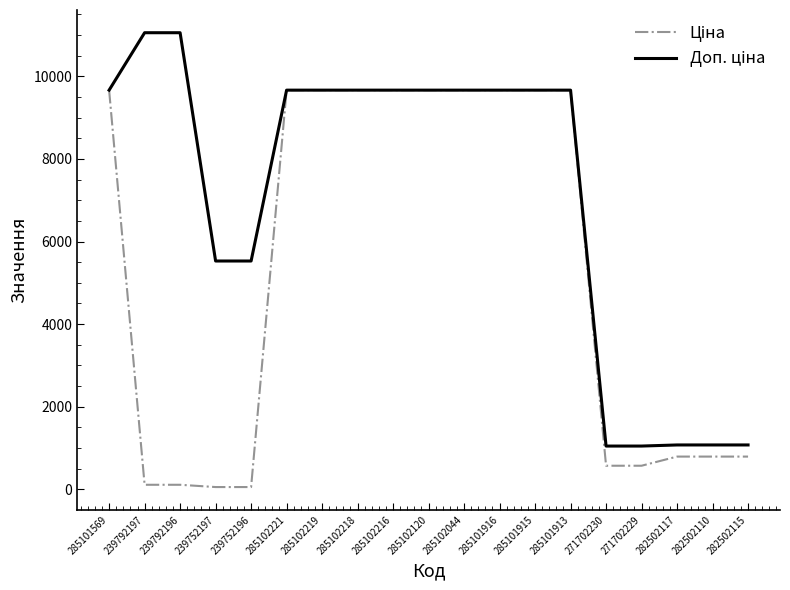

What is the maximum value shown in the chart?

11055.0